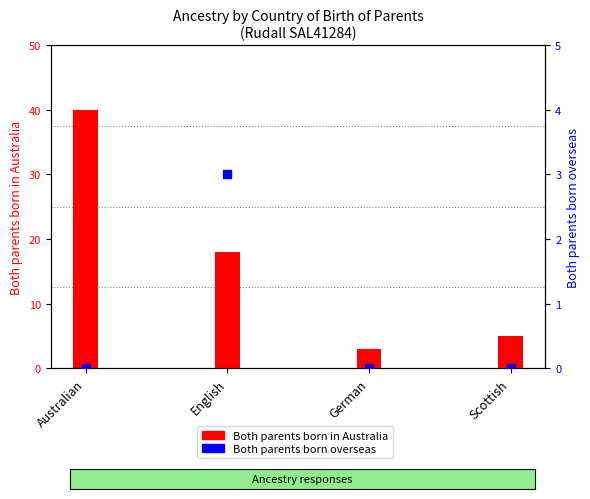

Which series has the largest total across all categories?

Both parents born in Australia